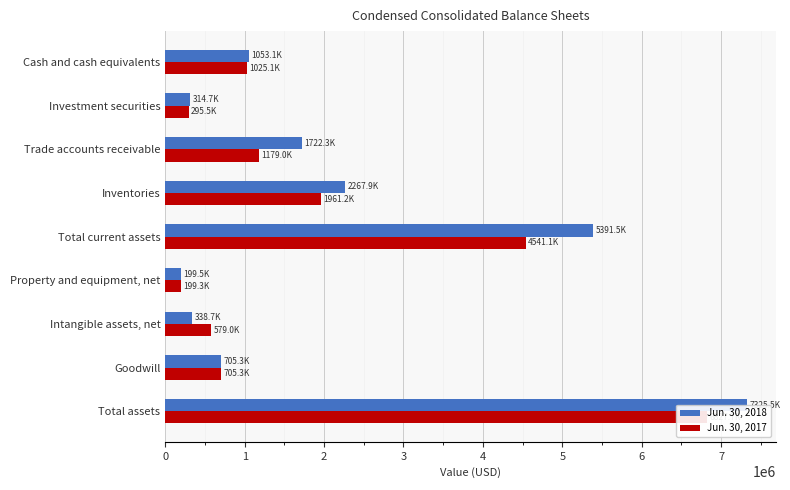

What is the maximum value shown in the chart?

7325500